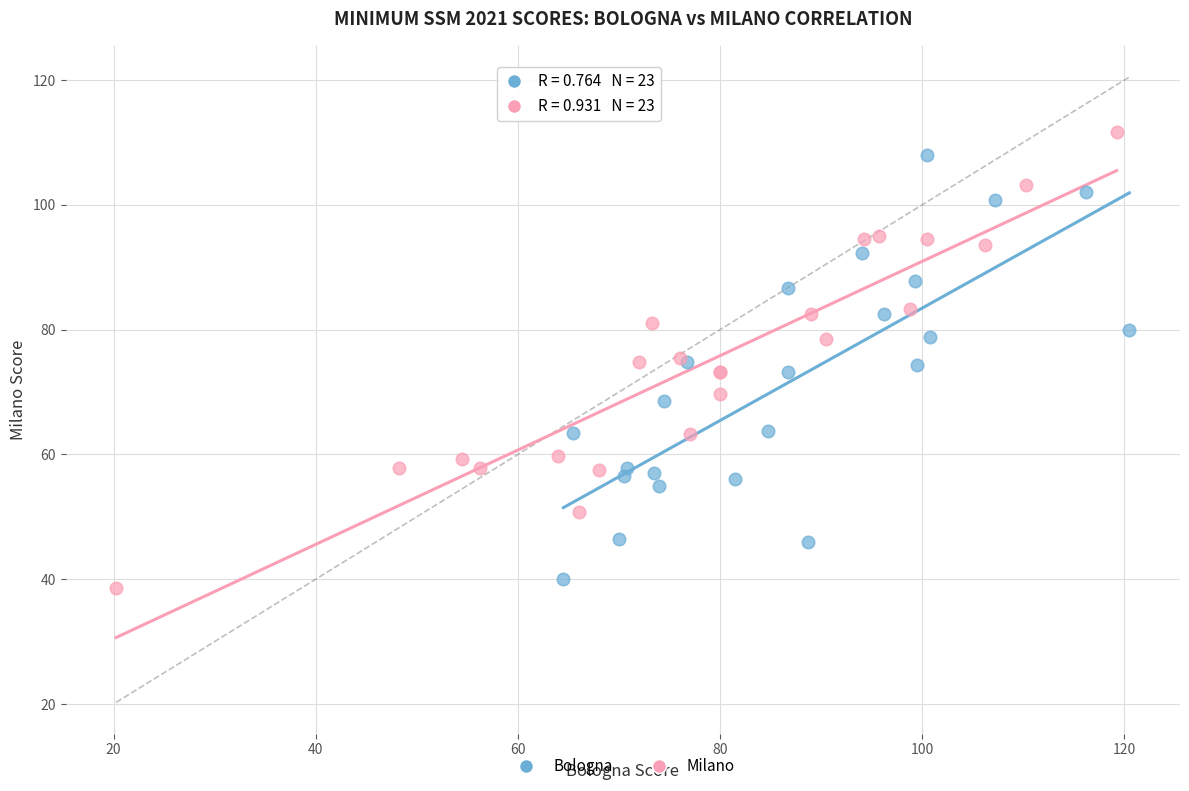

Which series contains the lowest Y value?

Milano